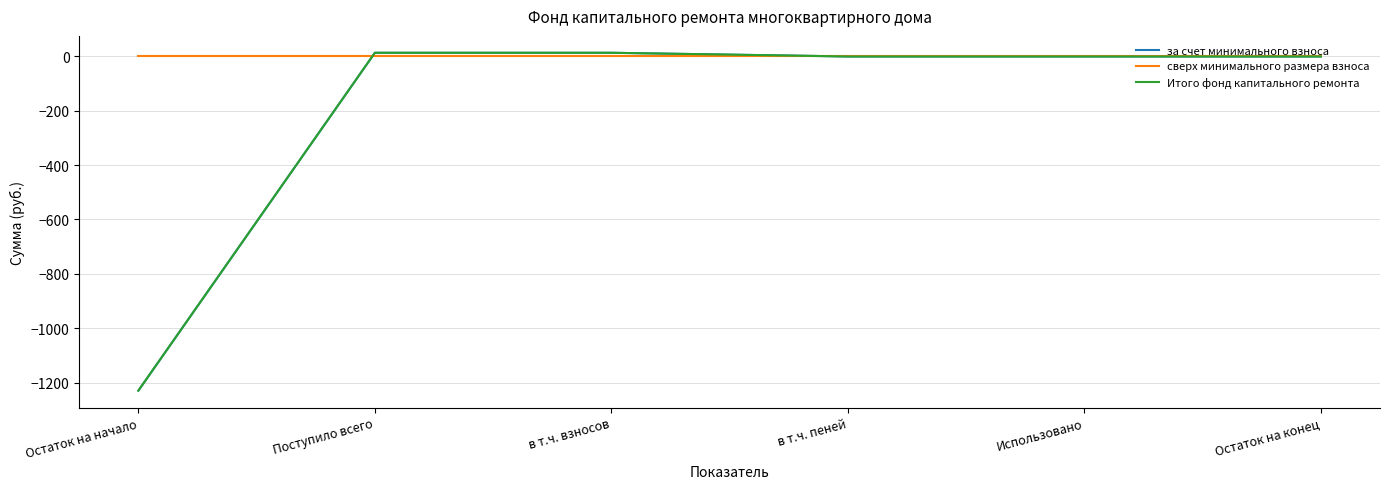

What is the total value across all series at Остаток на начало?

-2459.8